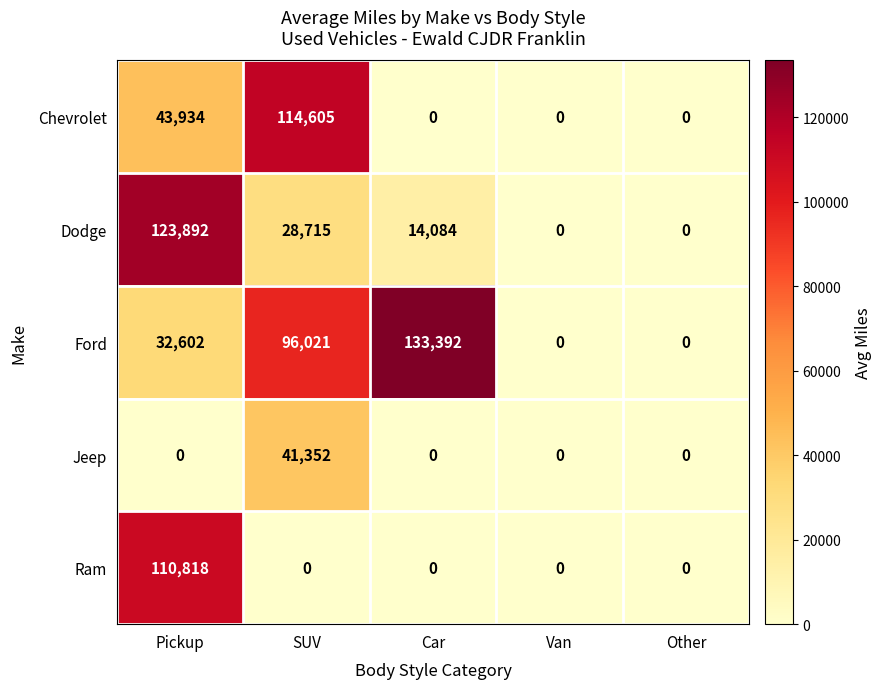

Is it true that Chevrolet equals 43934 at Pickup?

True